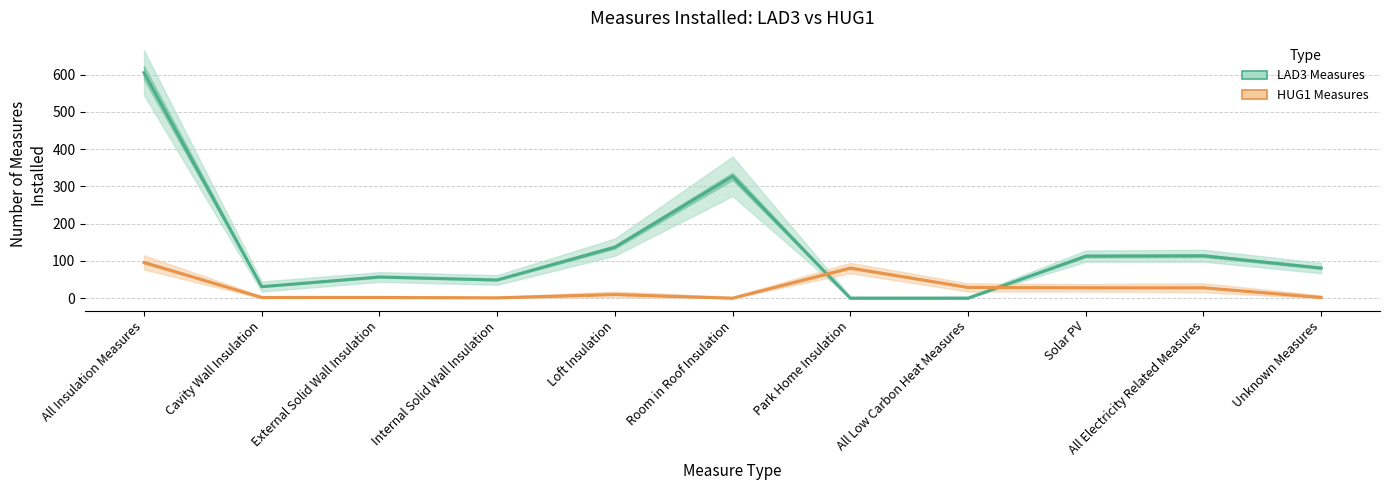

Where is the first local minimum for HUG1 Measures?

Internal Solid Wall Insulation